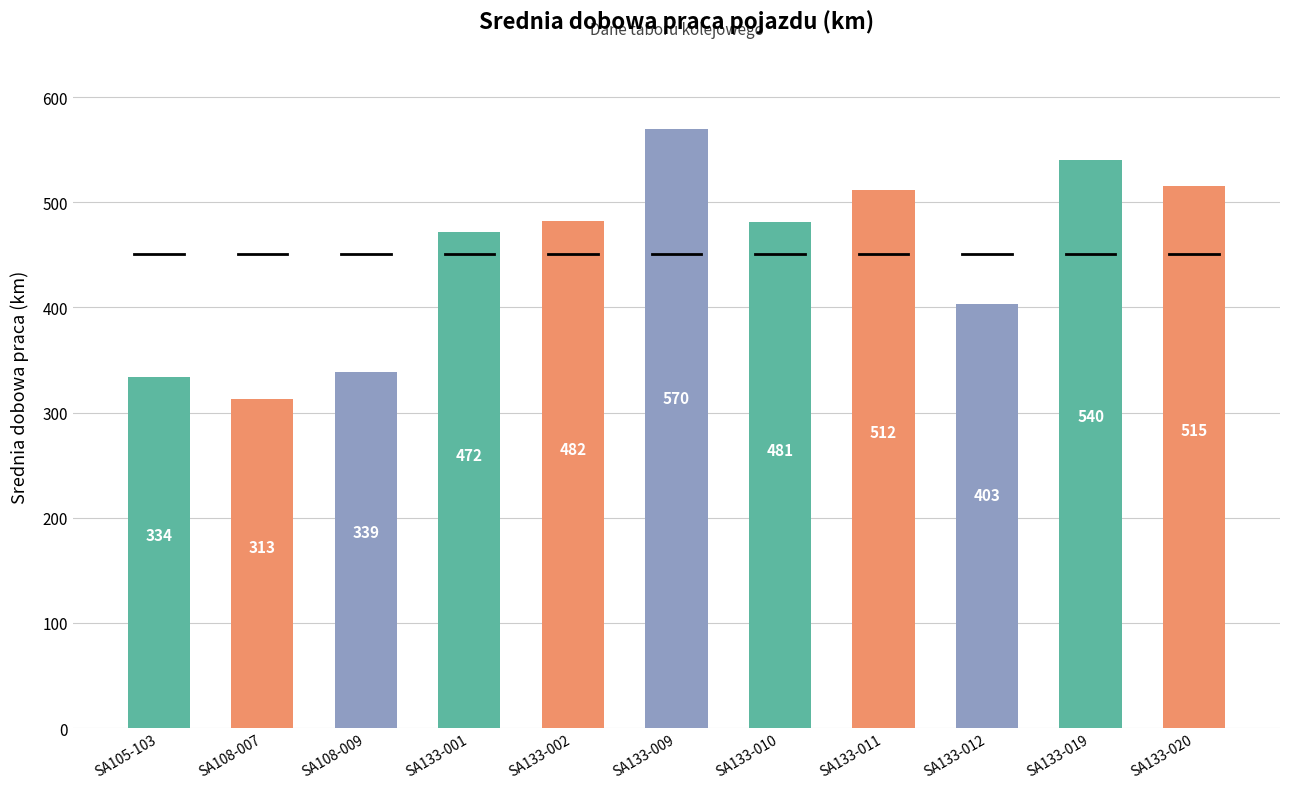

What is the smallest value displayed?

313